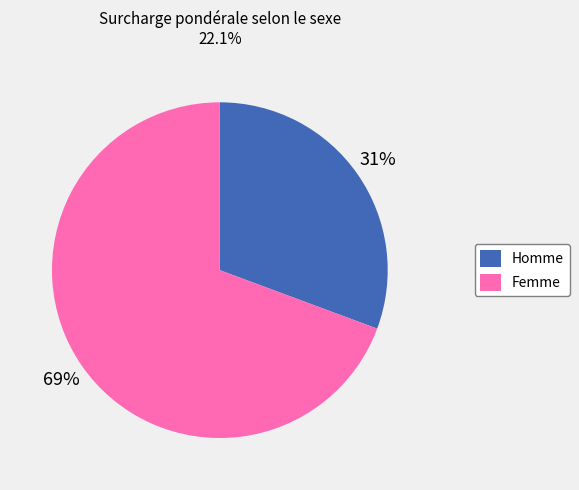

To the nearest percent, what percentage of the pie is Femme?

69%